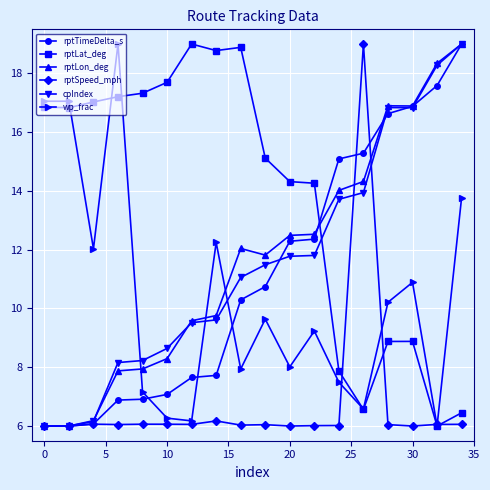

After their last crossing, which series has the higher values: rptLat_deg or rptTimeDelta_s?

rptTimeDelta_s